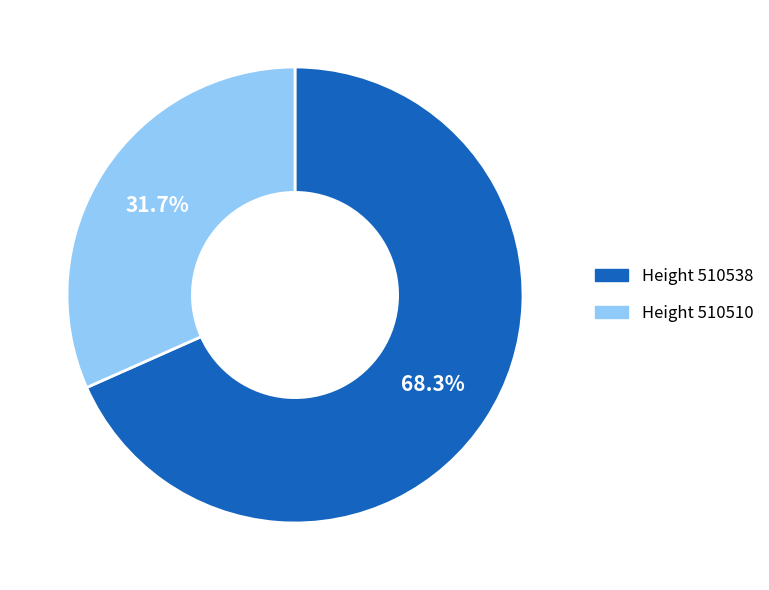

Does any single category account for the majority?

Yes